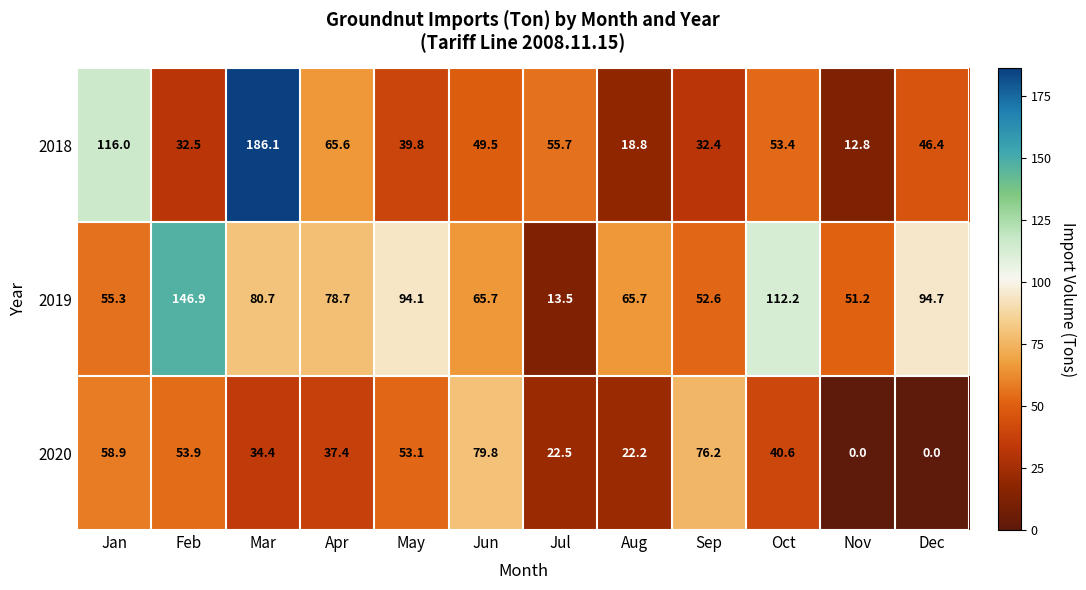

At which label does 2019 reach its peak?

Feb